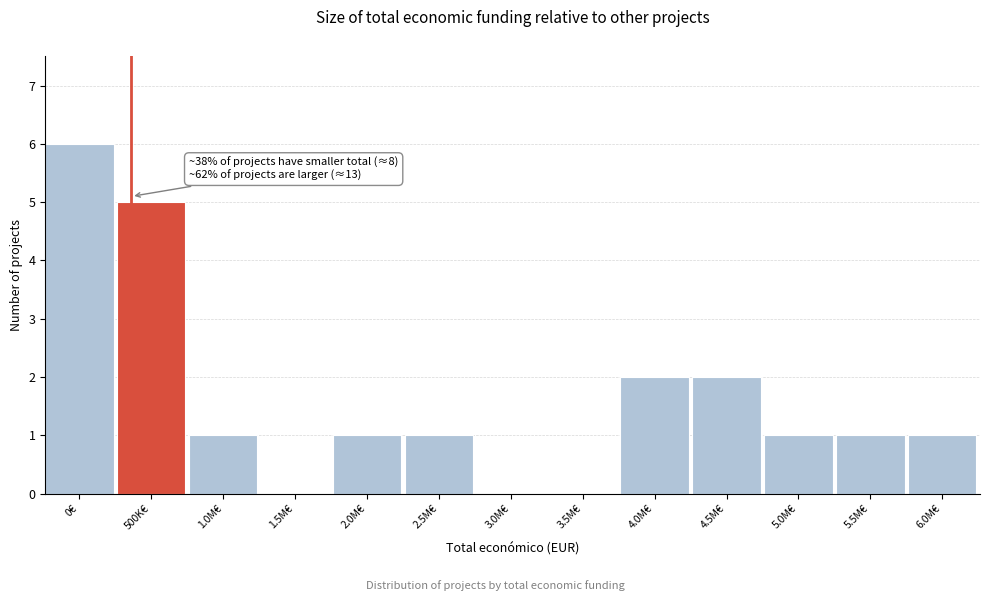

Reading left to right, list all the values displayed in this chart.

0€=6	500K€=5	1.0M€=1	1.5M€=0	2.0M€=1	2.5M€=1	3.0M€=0	3.5M€=0	4.0M€=2	4.5M€=2	5.0M€=1	5.5M€=1	6.0M€=1